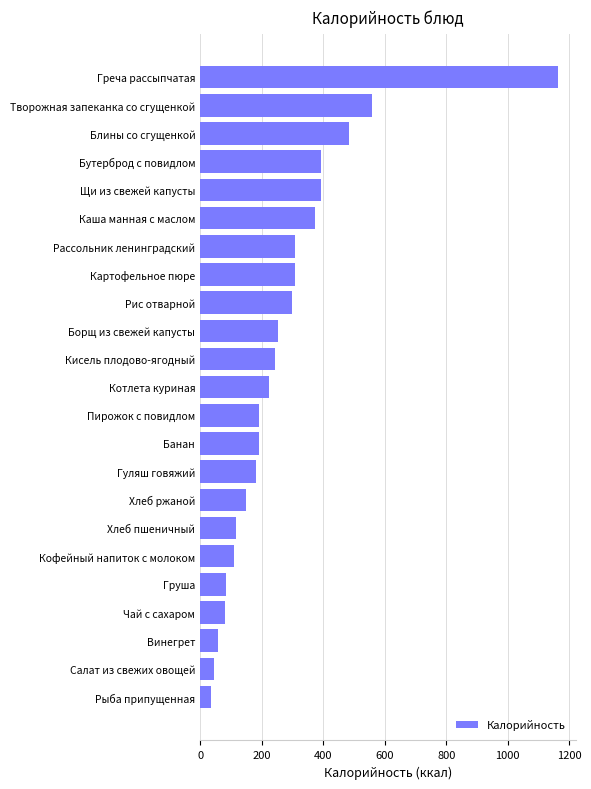

How many data points are less than 223?

11